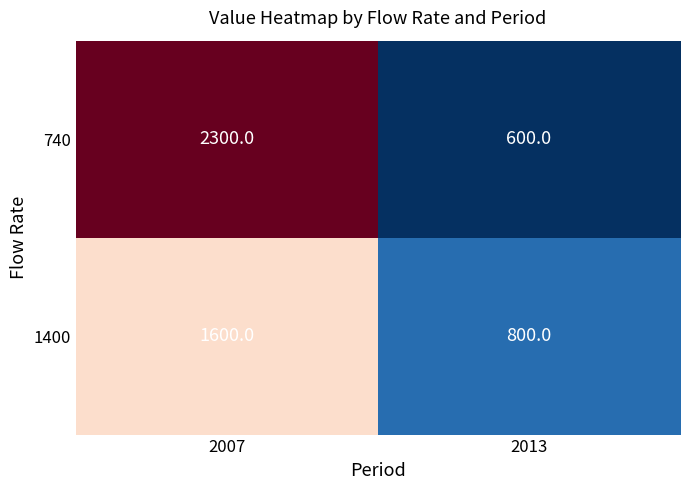

Which series has the widest spread of values?

740